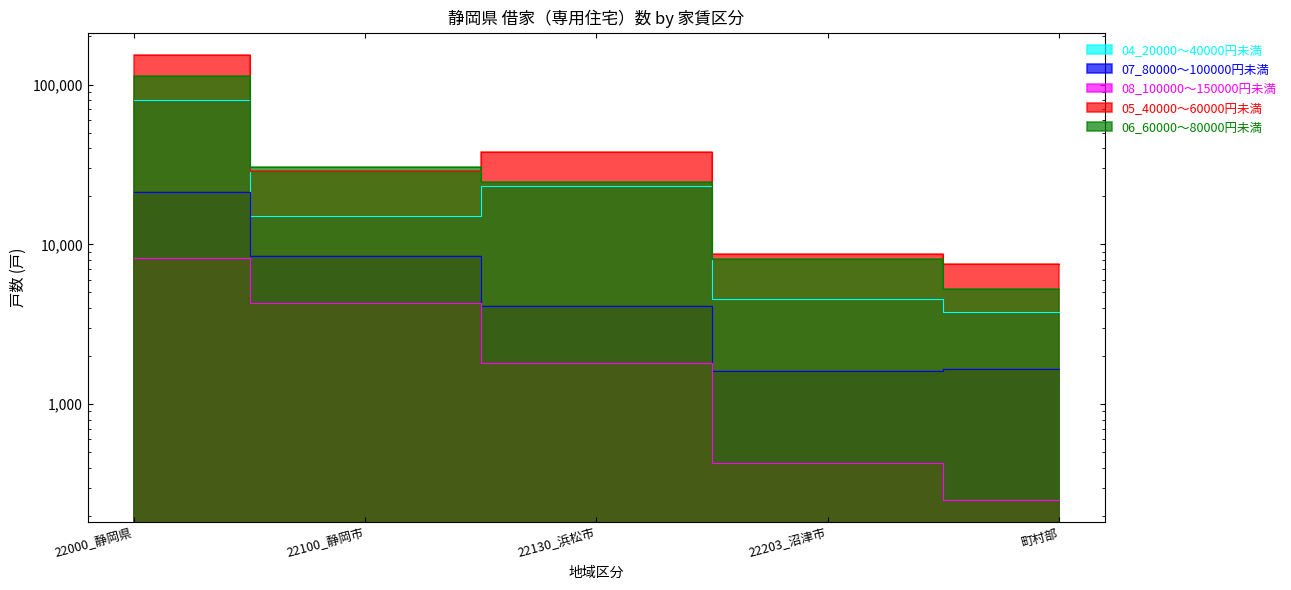

What position from the right is 22203_沼津市?

2